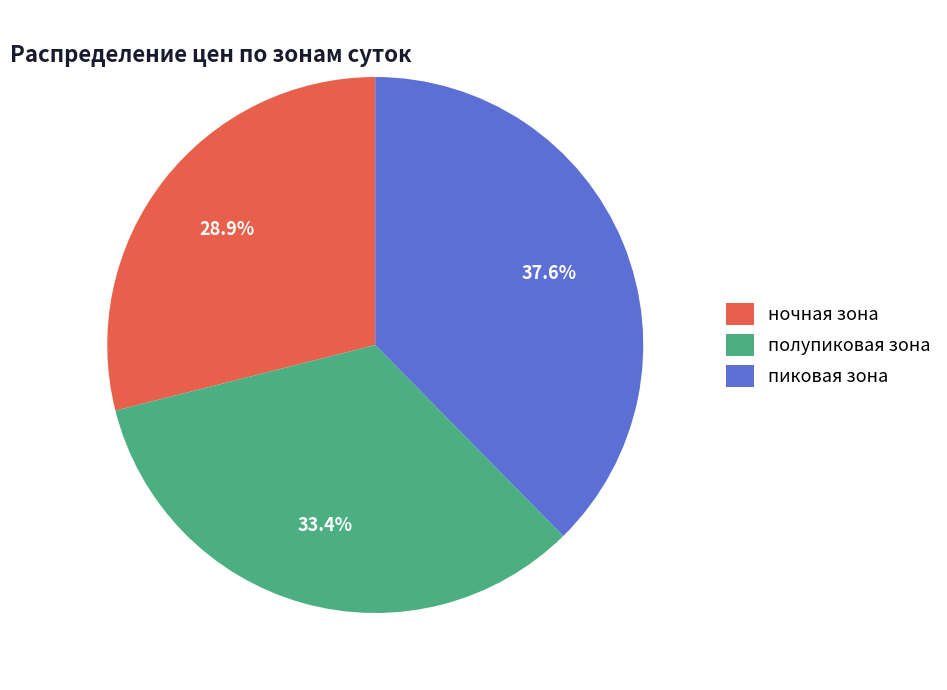

Is it true that ночная зона is 37% of the pie?

False